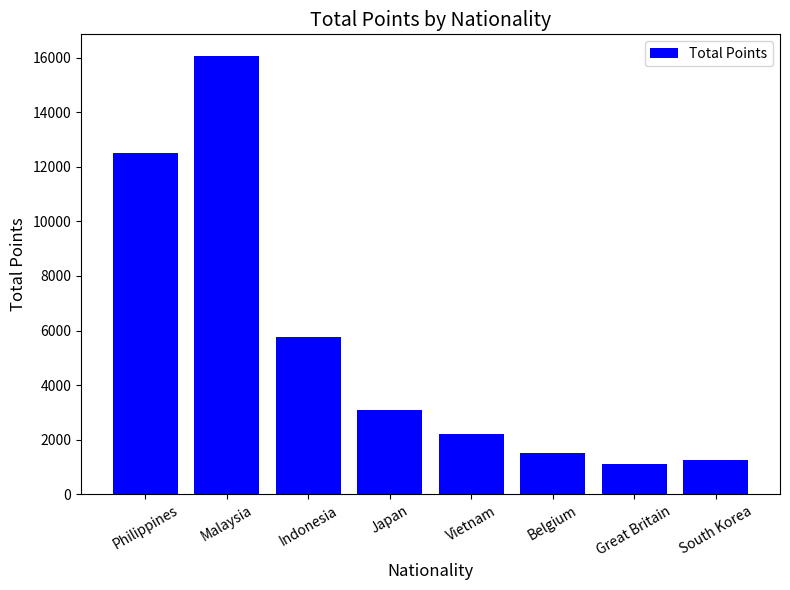

What is the sum of all values?

43460